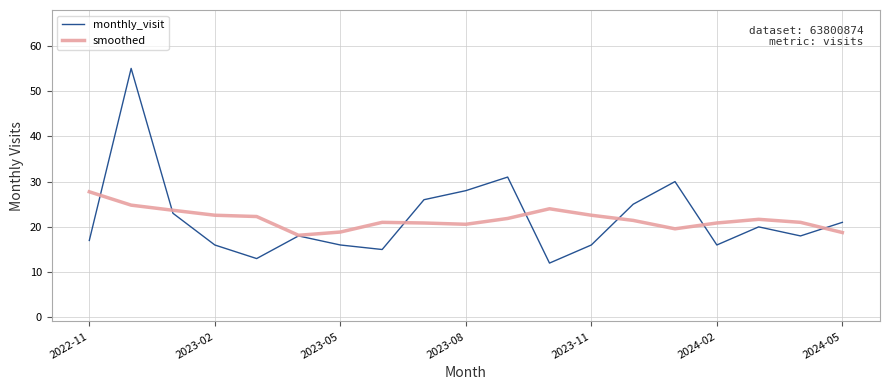

Is this an area chart (filled region under the line)?

No